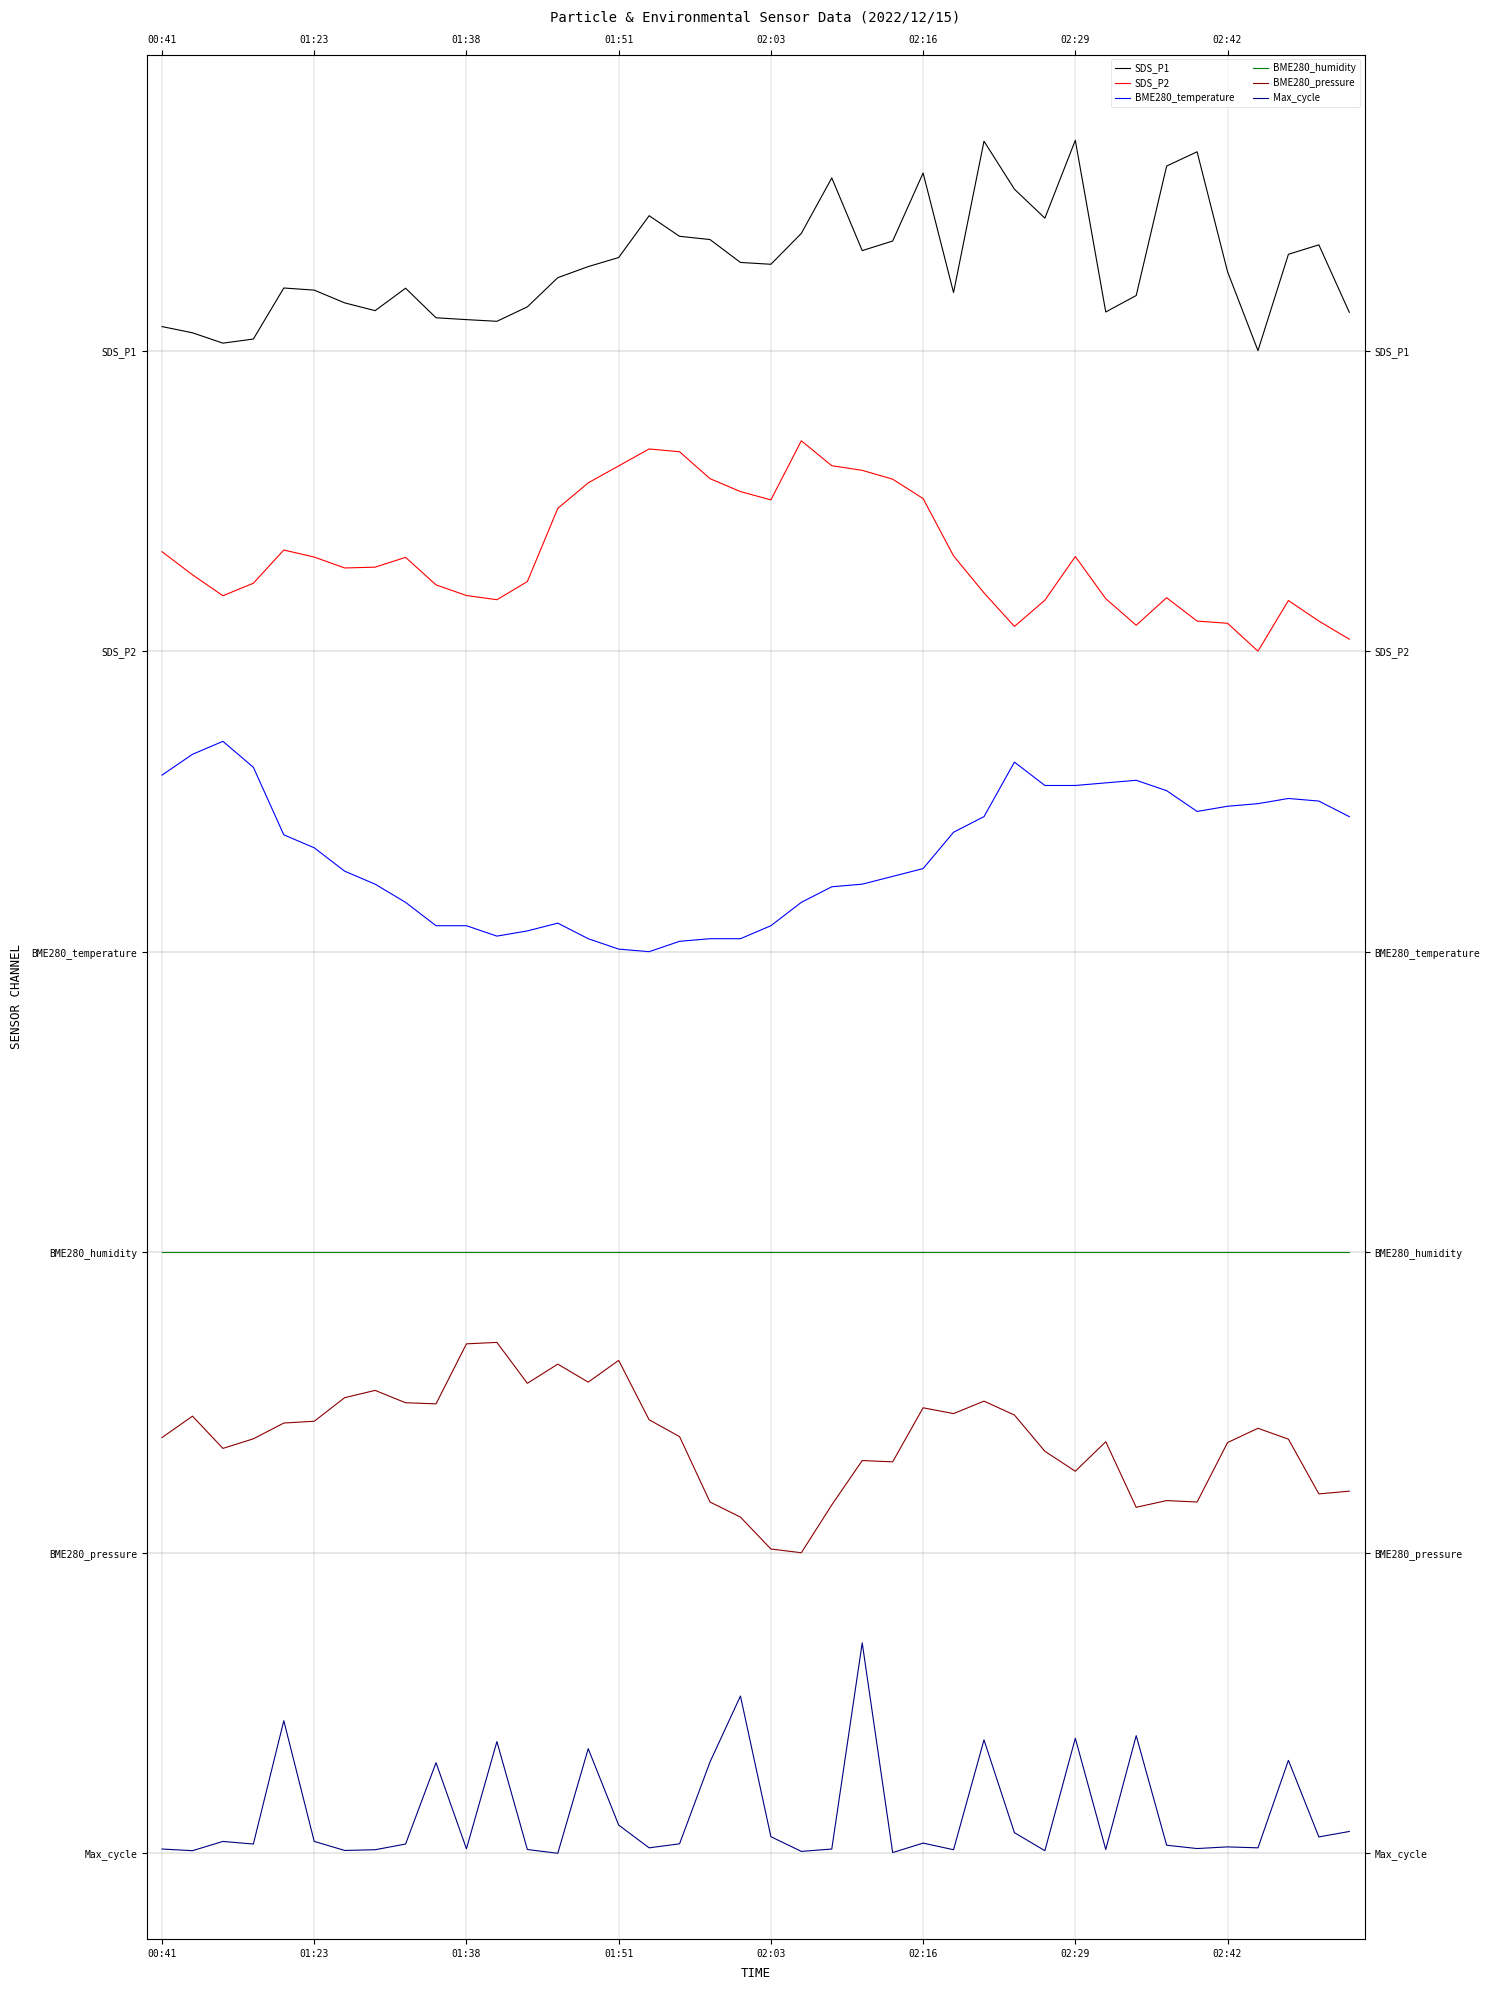

What are all the series names shown in the legend?

SDS_P1, SDS_P2, BME280_temperature, BME280_humidity, BME280_pressure, Max_cycle